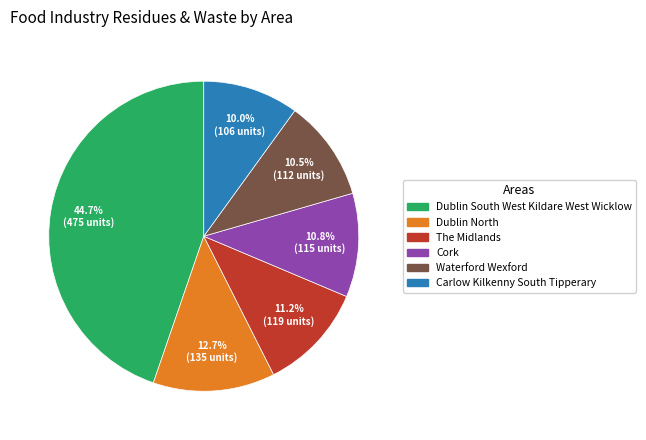

To the nearest percent, what is the difference between the largest and smallest slice percentages?

35%